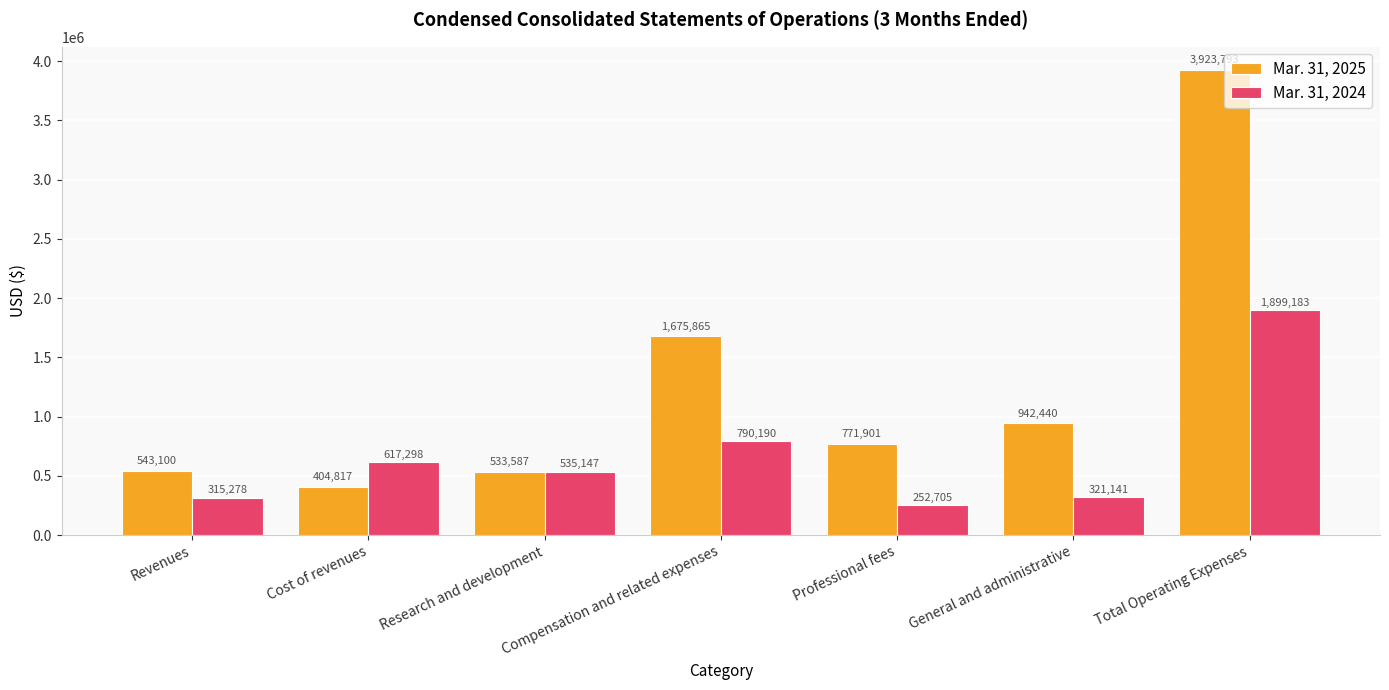

At how many categories does at least one series exceed 1939703?

1